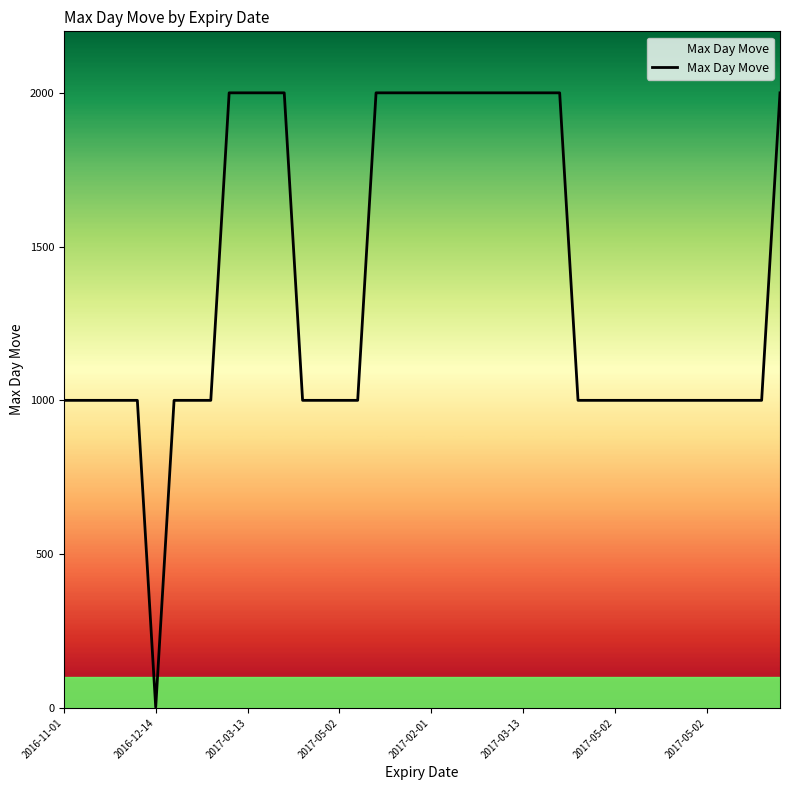

What is the difference between the maximum and minimum values?

1998